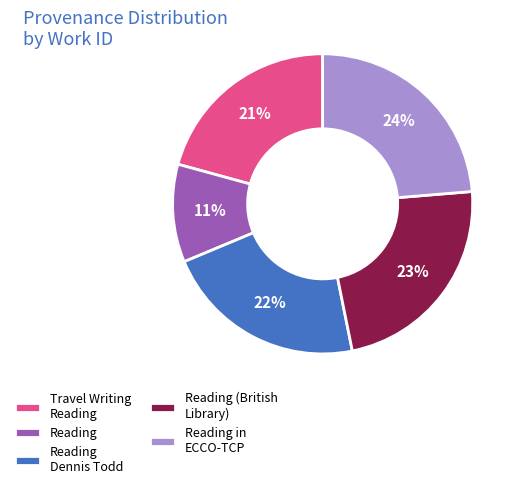

Do Reading in ECCO-TCP and Reading together represent more than half of the pie?

No